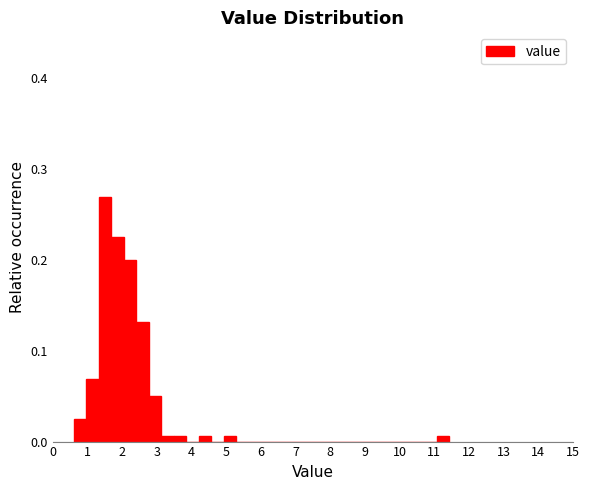

Read against the x-axis, roughly where is the centre of the tallest bar?

1.5